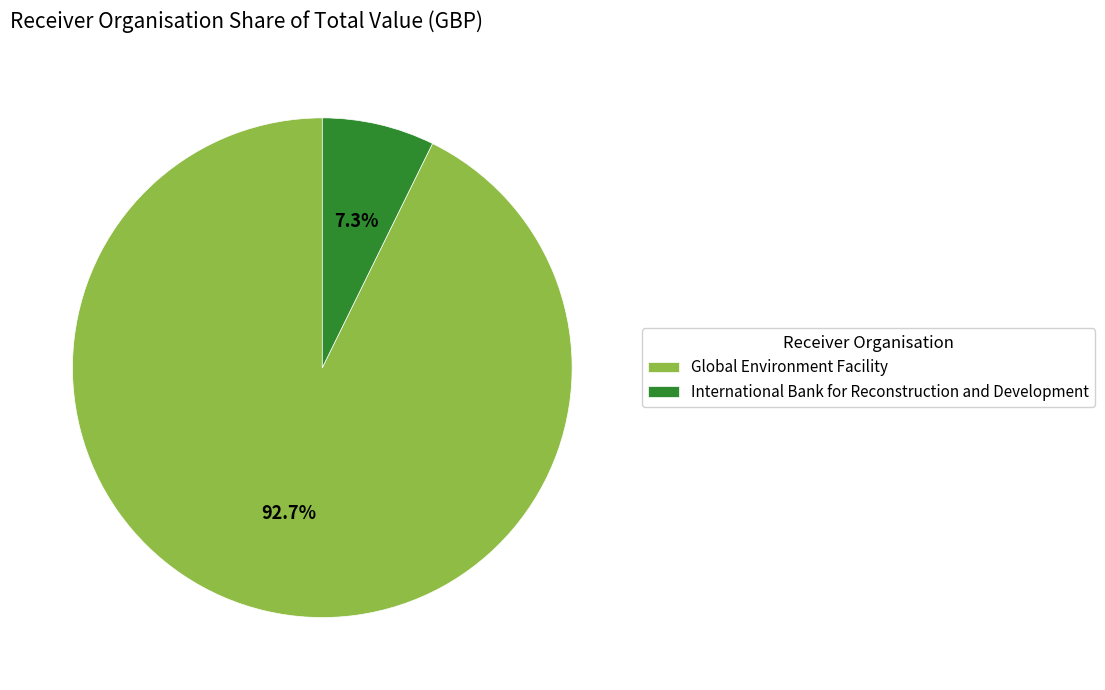

Which slice represents more than half of the pie?

Global Environment Facility